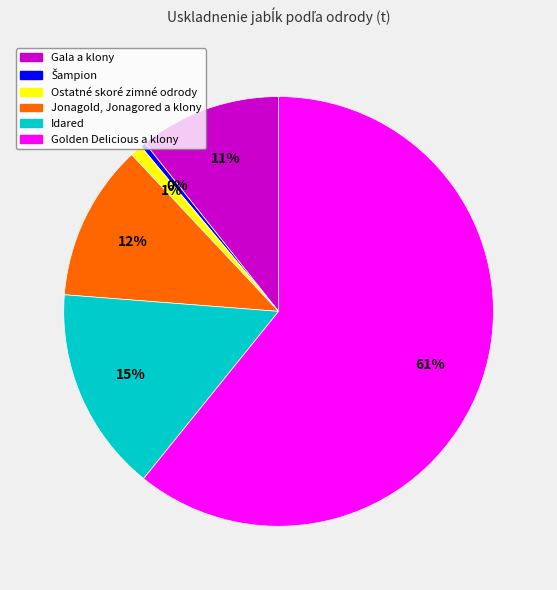

To the nearest percent, what portion does Gala a klony represent?

11%